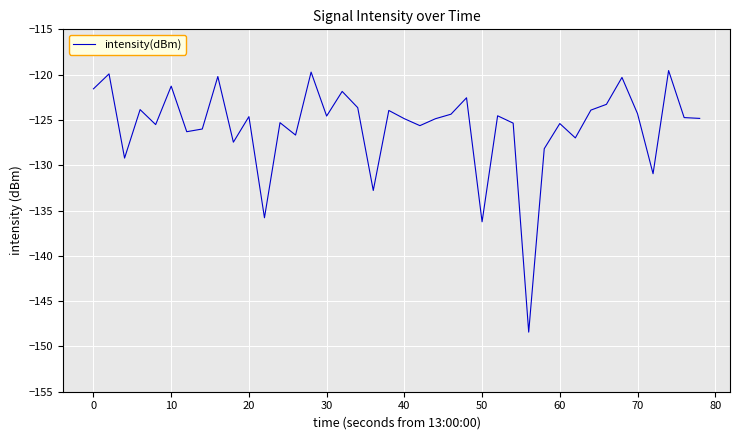

What is the minimum value shown in the chart?

-148.4